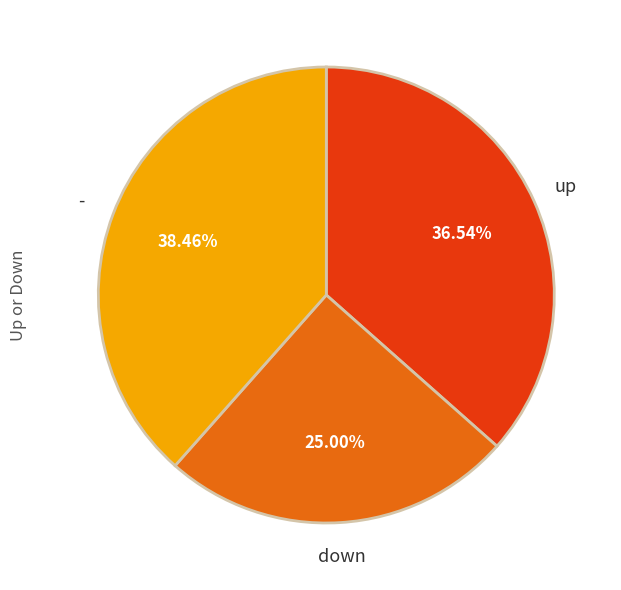

Between up and down, which is larger?

up